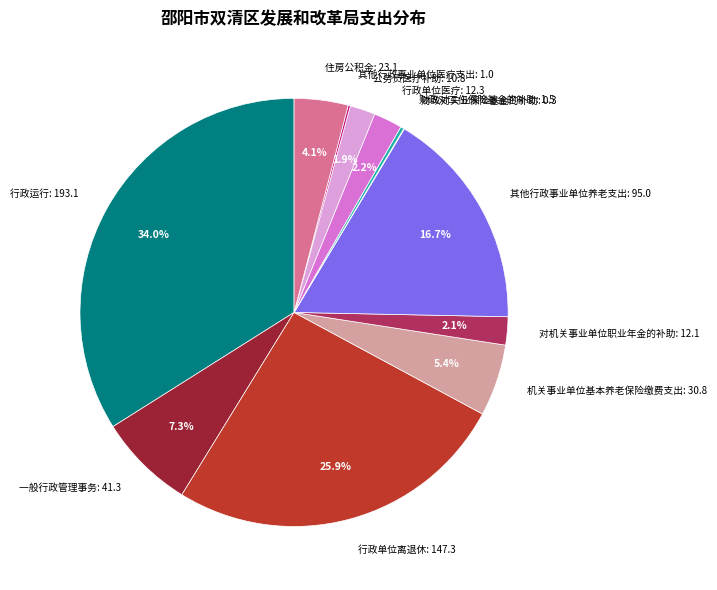

What is the largest slice in the pie chart?

行政运行